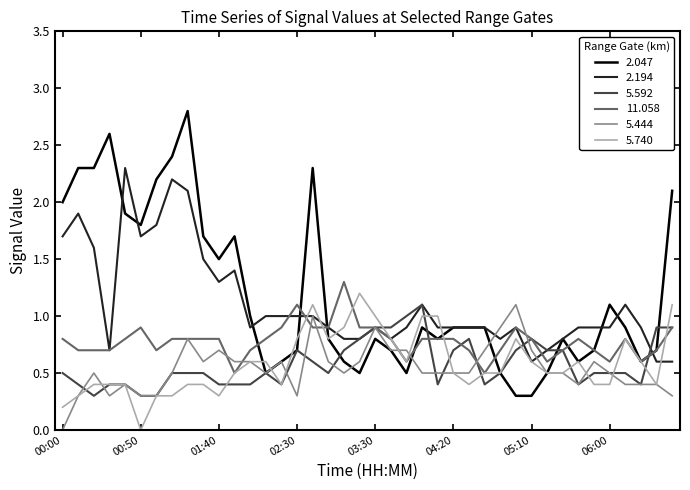

Count the 11.058 values in the range 0 to 1.

38